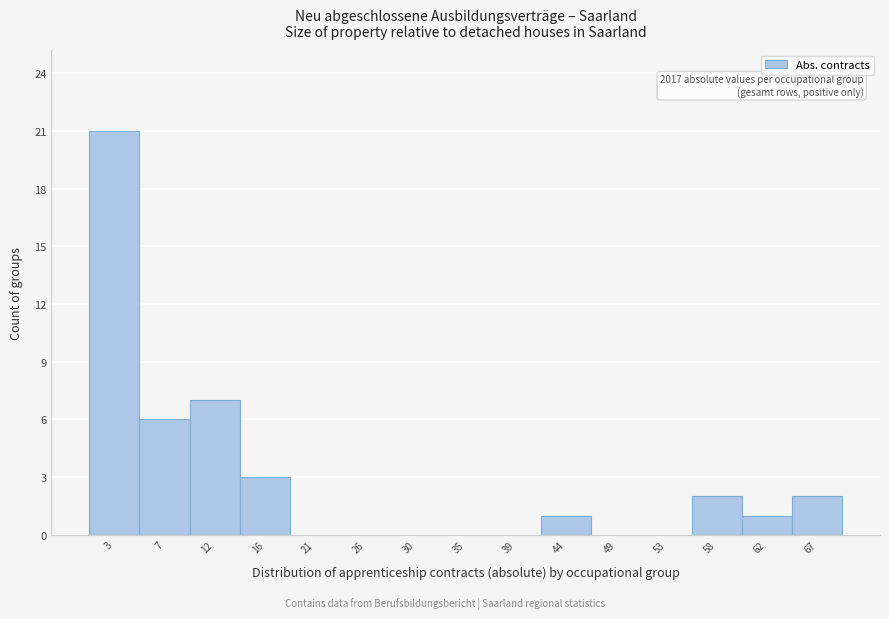

Reading left to right, extract all data points from this chart.

3=21	7=6	12=7	16=3	21=0	26=0	30=0	35=0	39=0	44=1	49=0	53=0	58=2	62=1	67=2